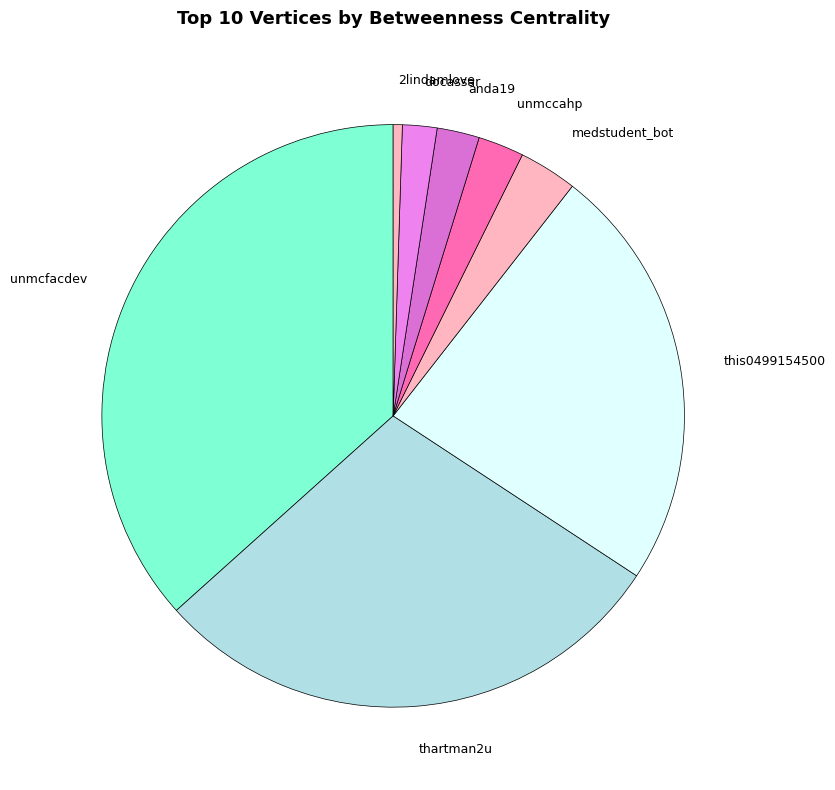

Do this0499154500 and thartman2u together represent more than half of the pie?

Yes